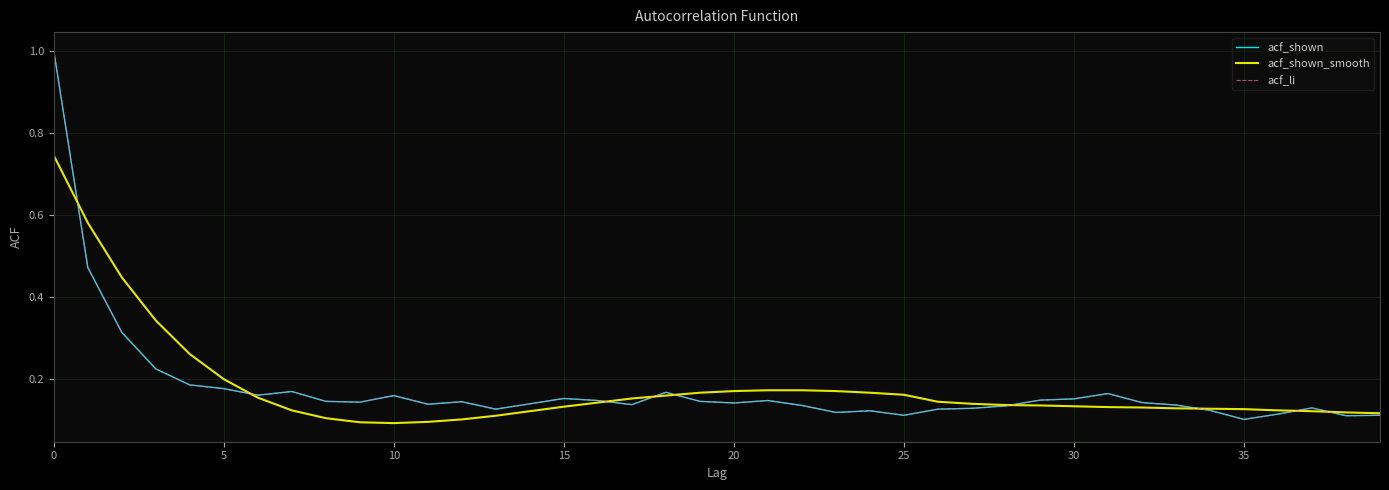

Reading right to left, list all the values displayed in this chart.

acf_shown: 0.1	0.1	0.1	0.1	0.1	0.1	0.1	0.1	0.2	0.2	0.1	0.1	0.1	0.1	0.1	0.1	0.1	0.1	0.1	0.1	0.1	0.2	0.1	0.1	0.2	0.1	0.1	0.1	0.1	0.2	0.1	0.1	0.2	0.2	0.2	0.2	0.2	0.3	0.5	1.0
acf_shown_smooth: 0.1	0.1	0.1	0.1	0.1	0.1	0.1	0.1	0.1	0.1	0.1	0.1	0.1	0.1	0.2	0.2	0.2	0.2	0.2	0.2	0.2	0.2	0.2	0.1	0.1	0.1	0.1	0.1	0.1	0.1	0.1	0.1	0.1	0.2	0.2	0.3	0.3	0.4	0.6	0.7
acf_li: 0.1	0.1	0.1	0.1	0.1	0.1	0.1	0.1	0.2	0.2	0.1	0.1	0.1	0.1	0.1	0.1	0.1	0.1	0.1	0.1	0.1	0.2	0.1	0.1	0.2	0.1	0.1	0.1	0.1	0.2	0.1	0.1	0.2	0.2	0.2	0.2	0.2	0.3	0.5	1.0